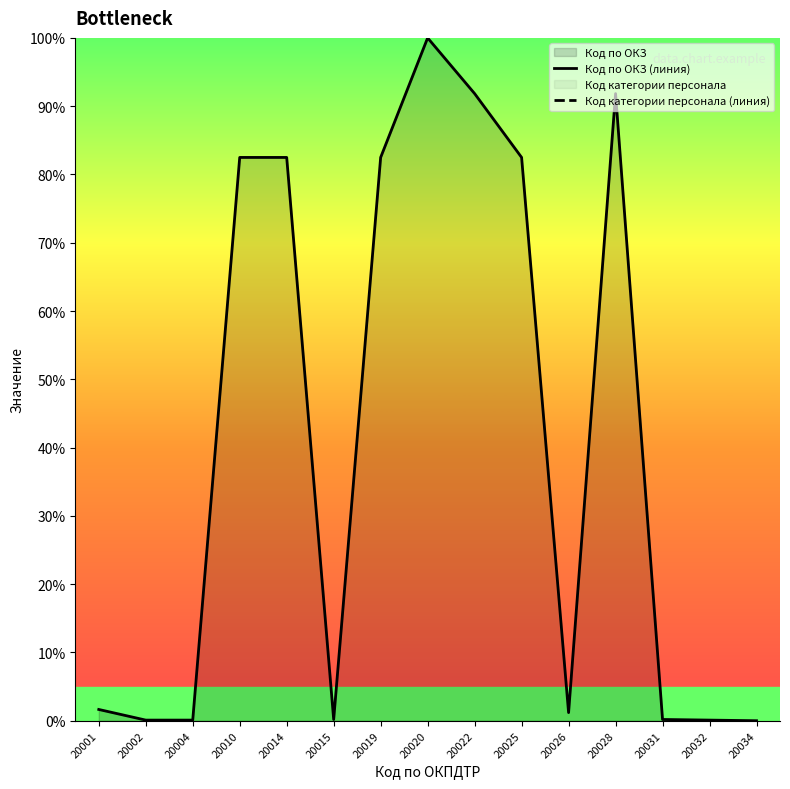

How many interior local peaks does the Код по ОКЗ (линия) series have?

2